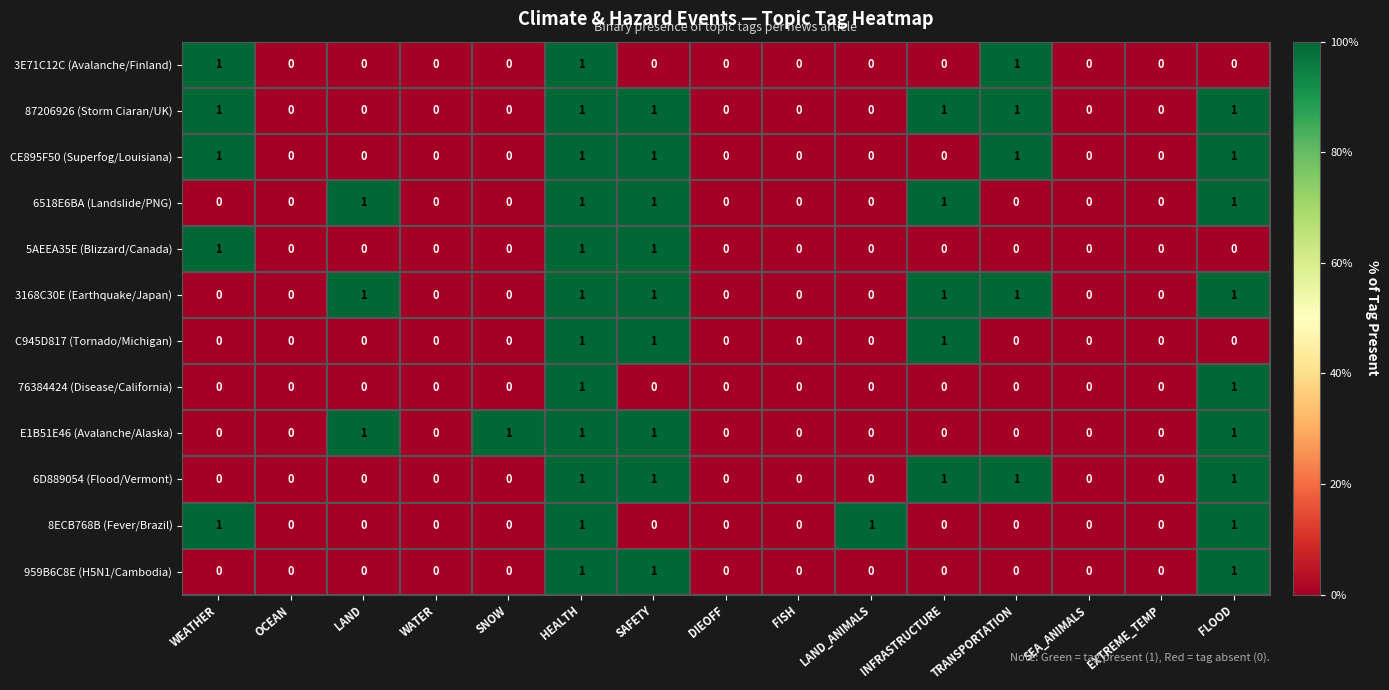

How many 87206926 (Storm Ciaran/UK) values are between 0 and 1?

15